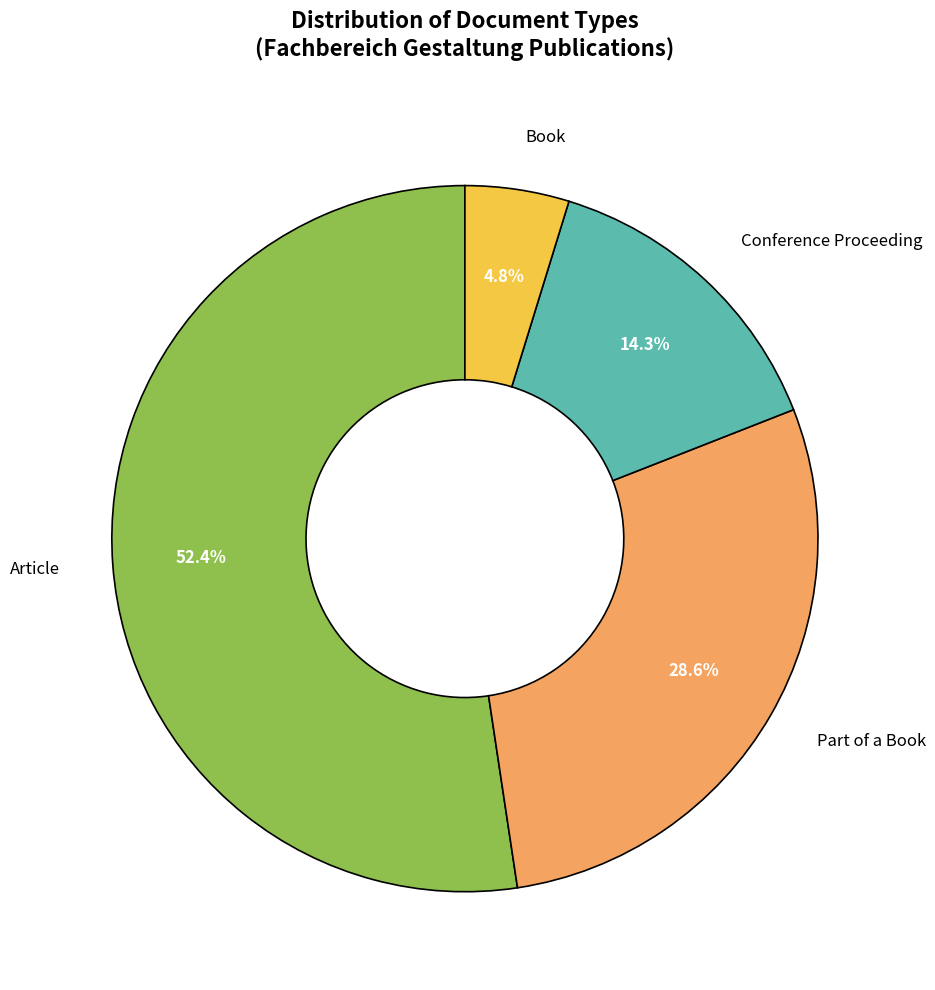

Is there a majority slice in this chart?

Yes